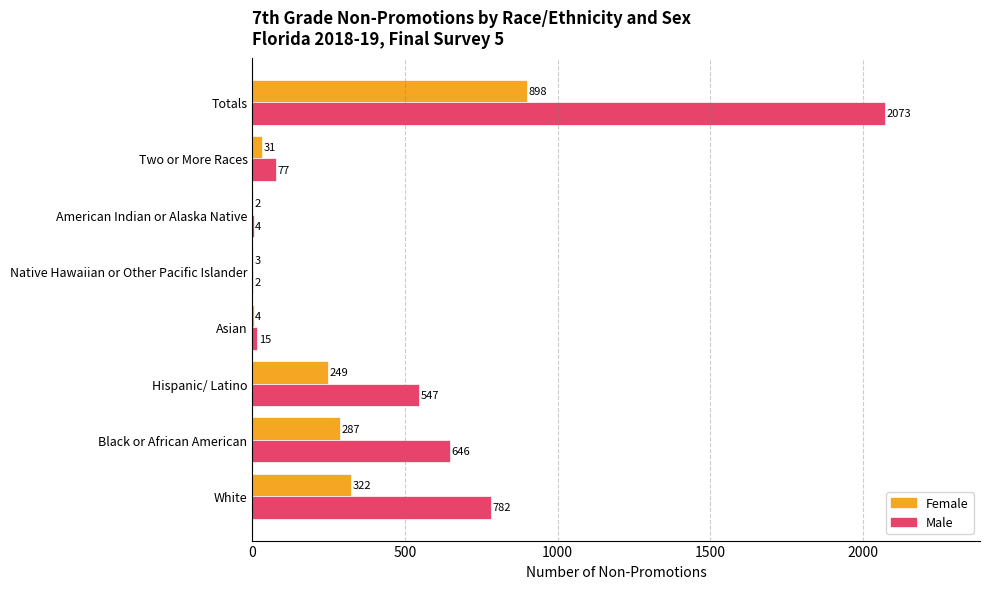

Between Asian and Two or More Races, which series saw the biggest shift?

Male